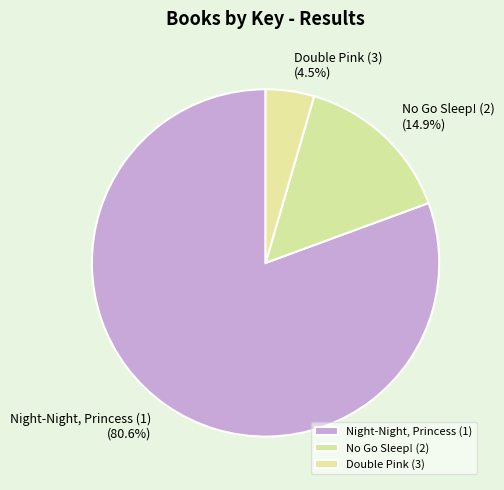

What is the largest slice in the pie chart?

Night-Night, Princess (1)